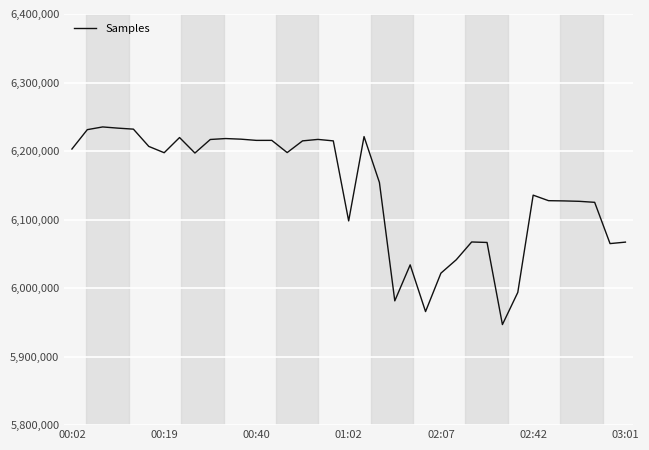

What is the minimum value shown in the chart?

5946756